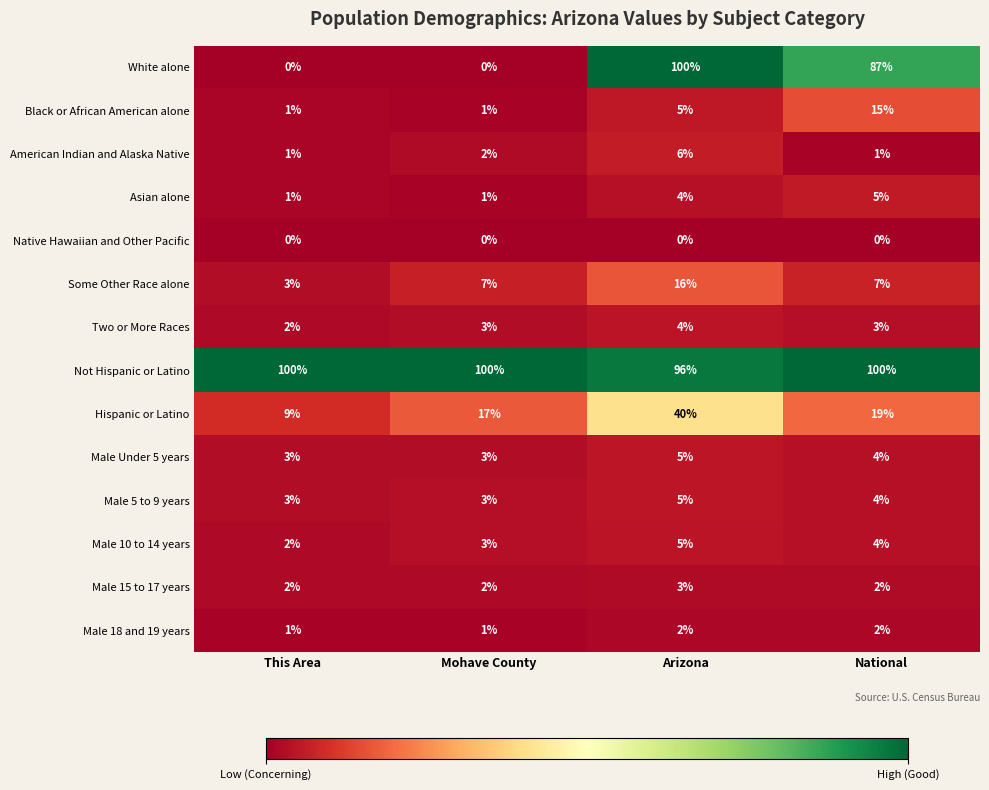

The Hispanic or Latino series shows 14 at Arizona. True or false?

False